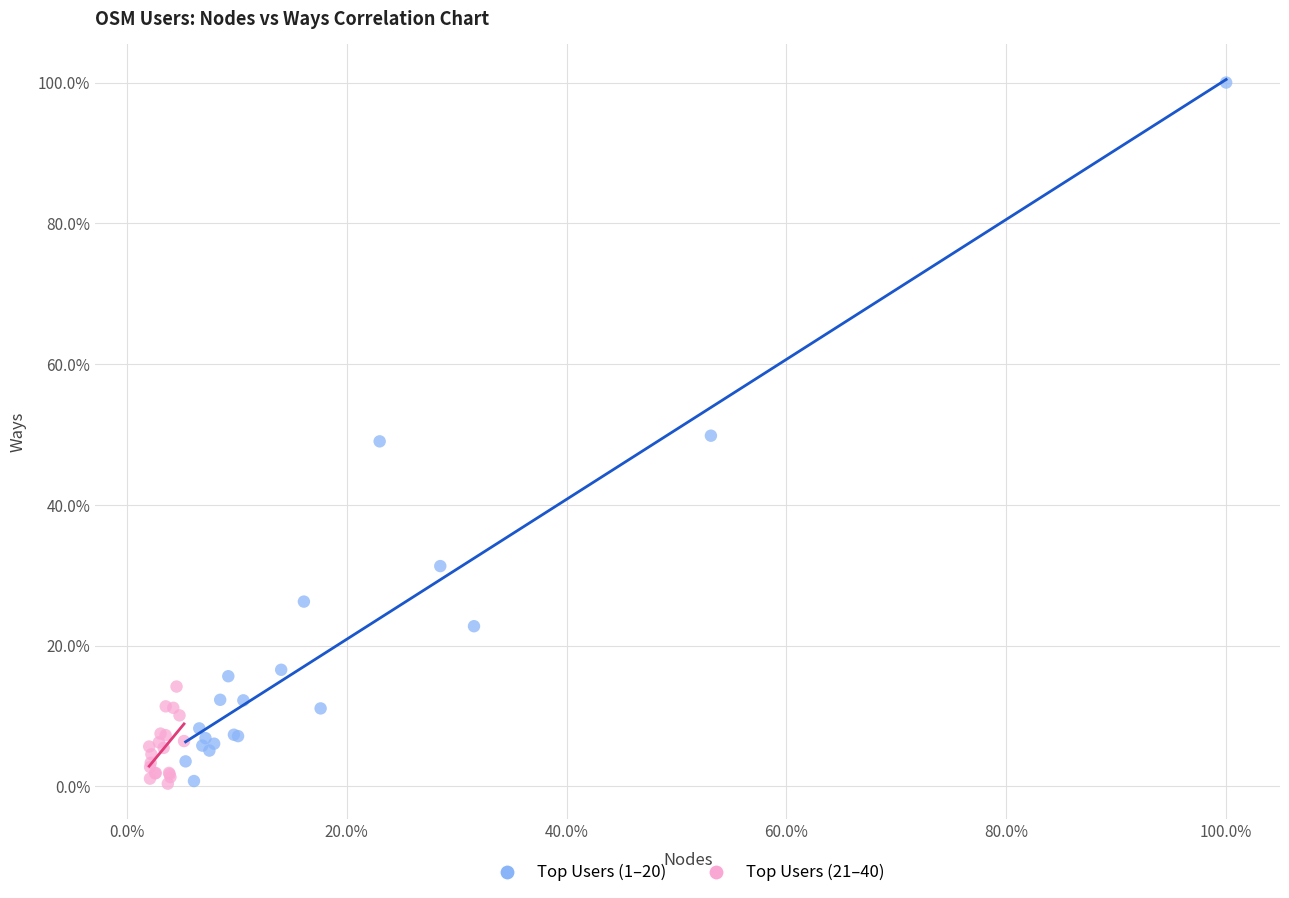

Which series has the widest spread of Y values?

Top Users (1–20)